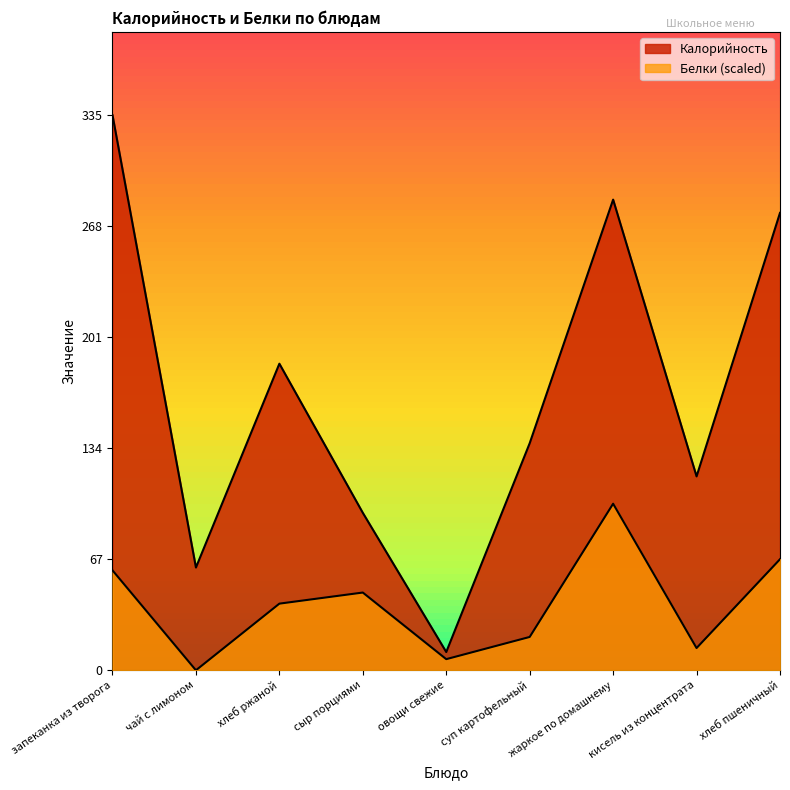

At which category is the sum across all series the highest?

запеканка из творога